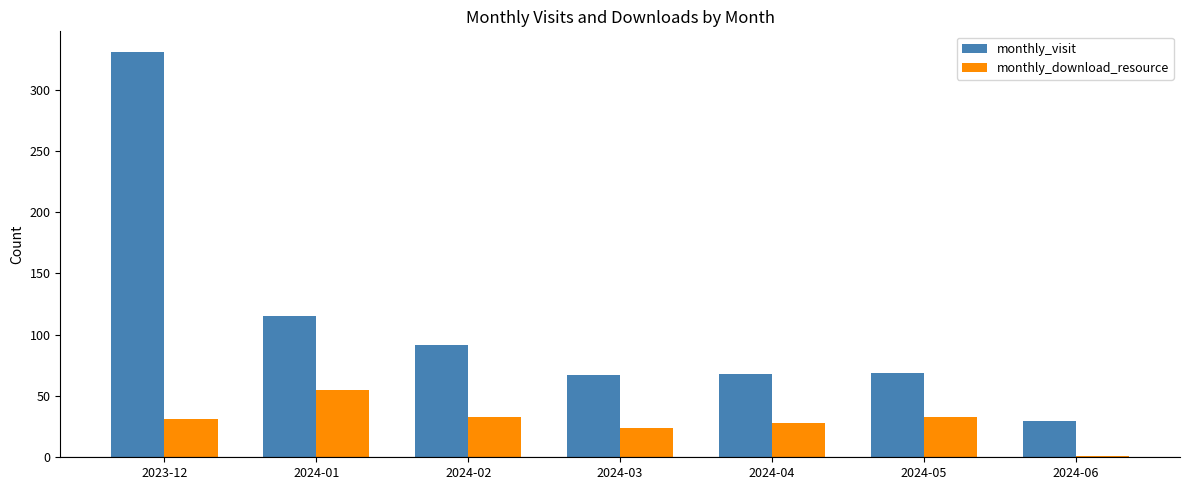

What value does the monthly_visit series have at 2024-05, to the nearest 5?

70